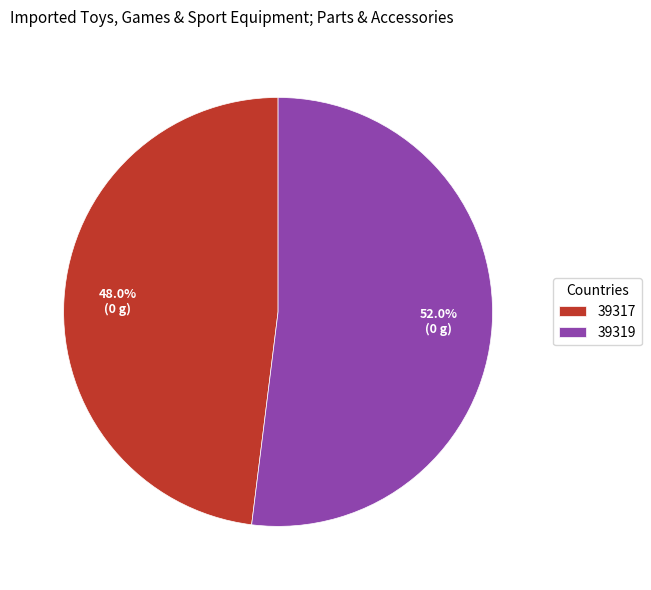

True or false: 39317 accounts for 48% of the total.

True